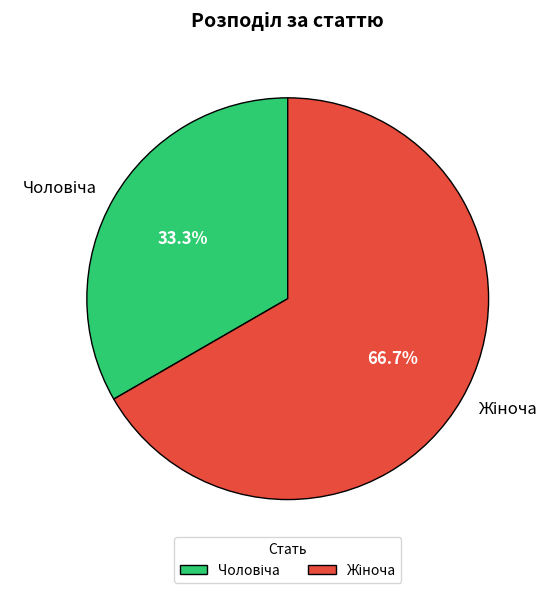

Does any single category account for the majority?

Yes